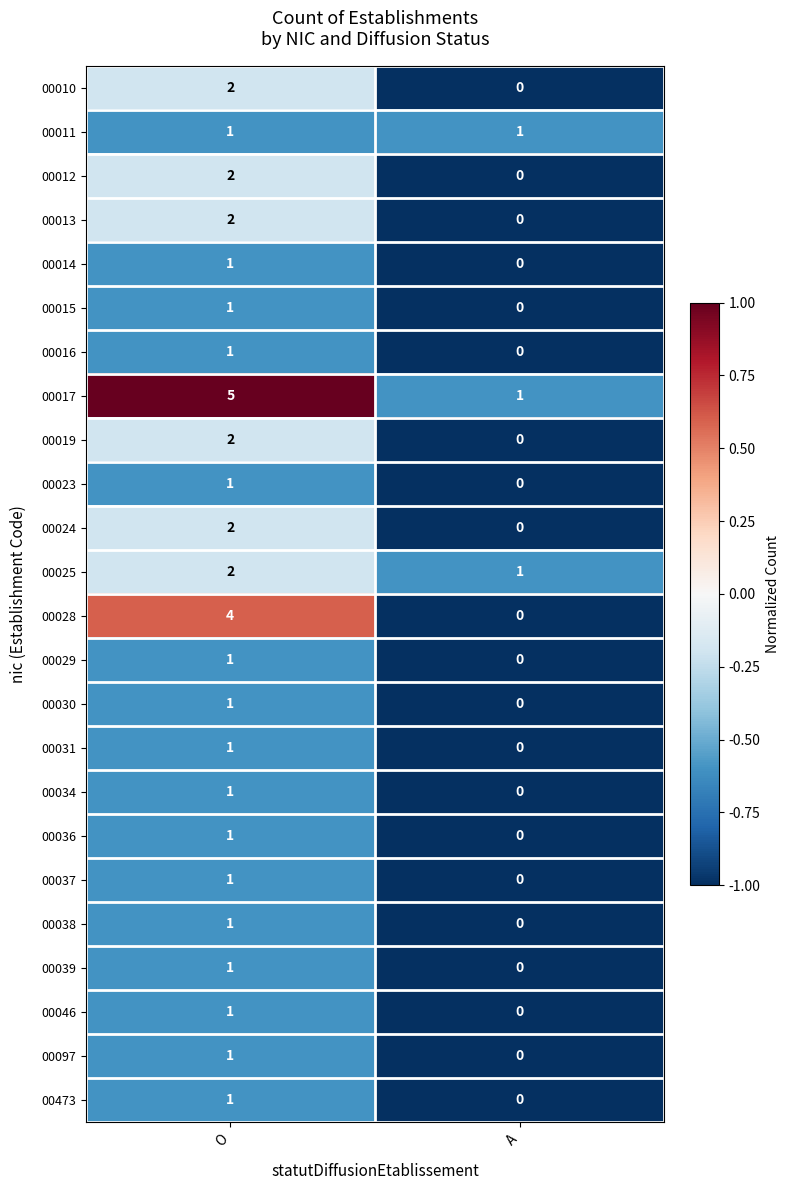

Where is 00039 nearest to the value 0?

A